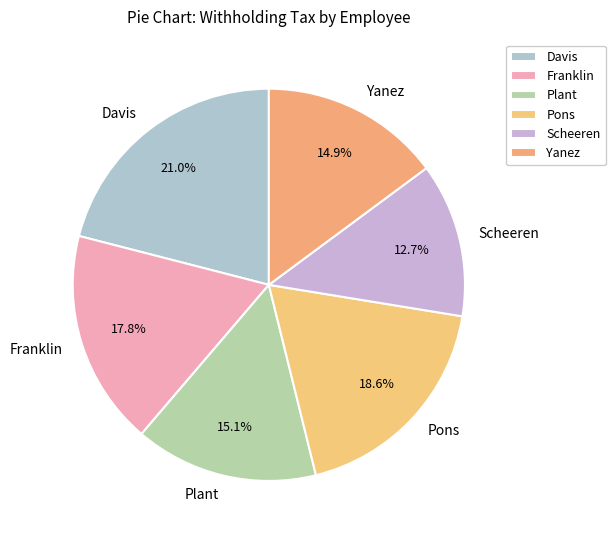

Does any single category account for the majority?

No